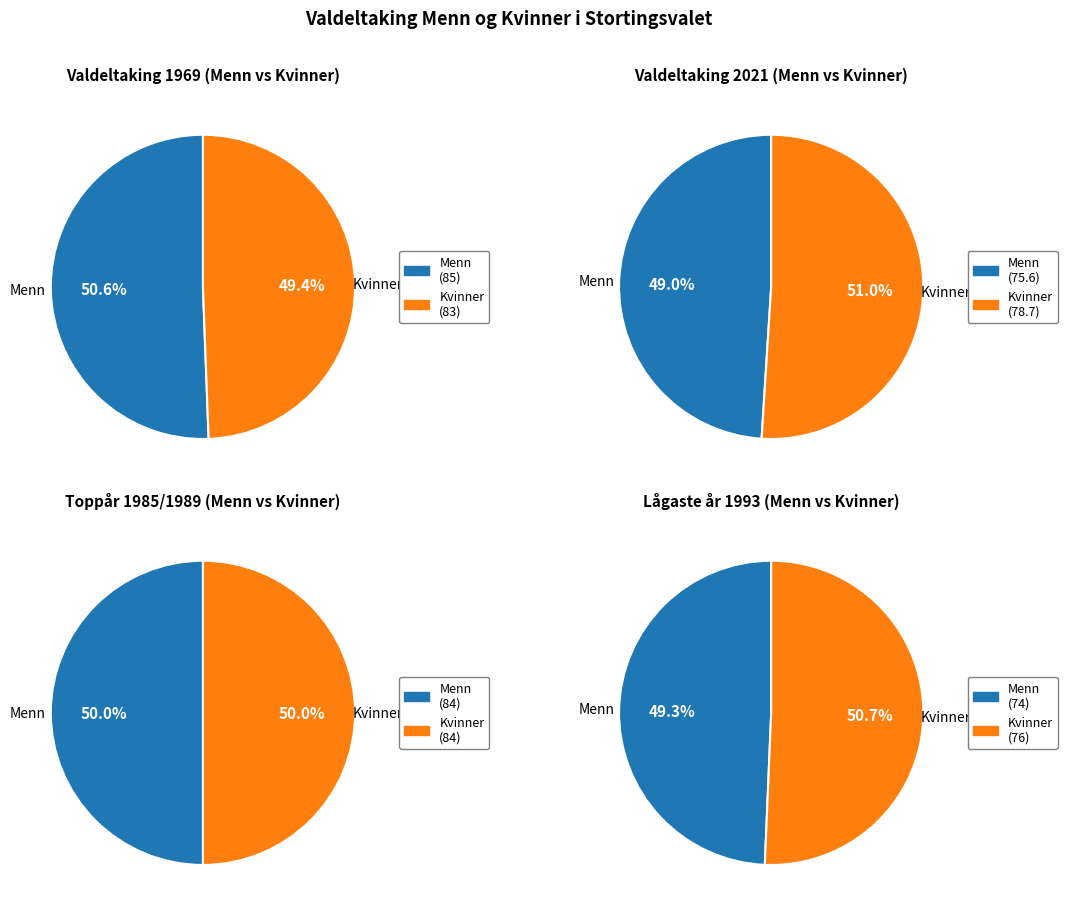

At 2021, list the series in order from smallest to largest.

Menn, Kvinner